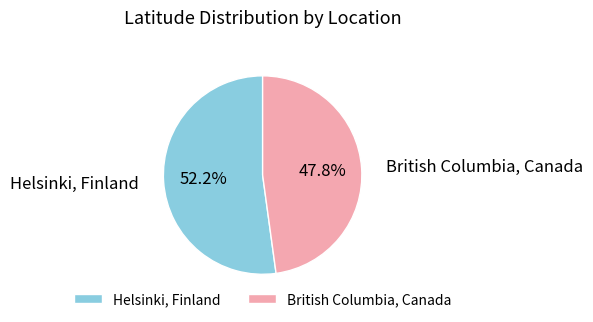

To the nearest percent, what is the average slice percentage?

50%